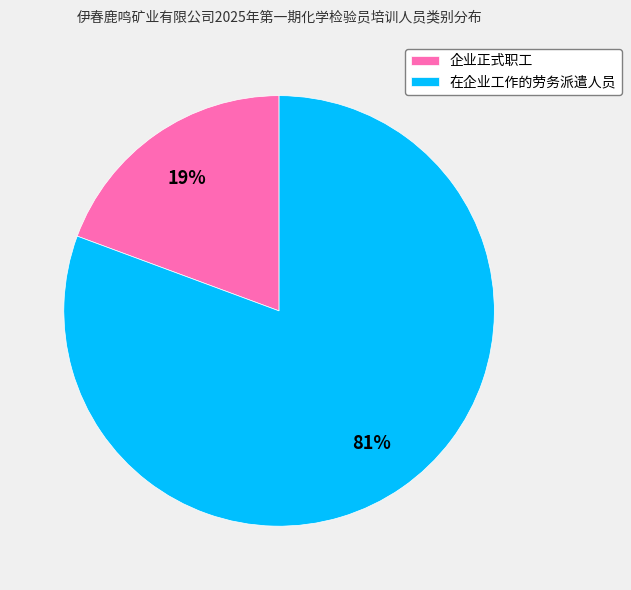

How many slices are in this pie chart?

2